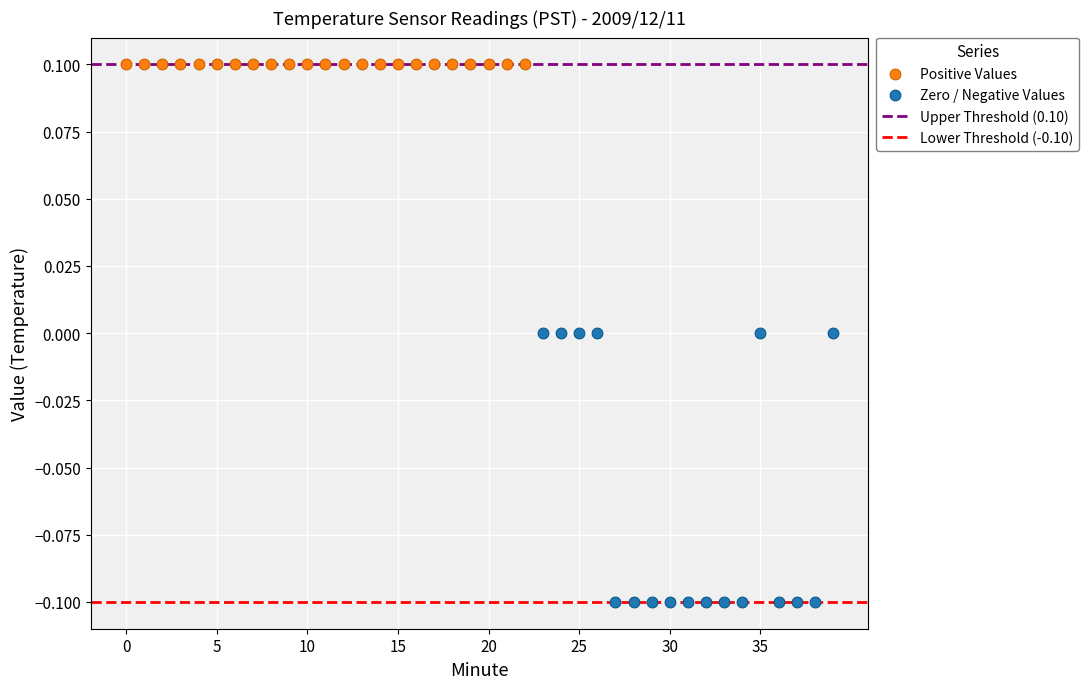

Which series contains the highest Y value?

Positive Values